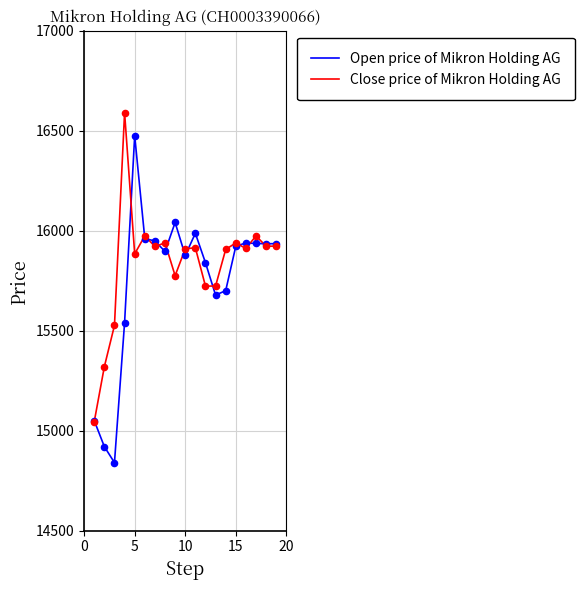

What is the highest value of the Close price of Mikron Holding AG series?

16591